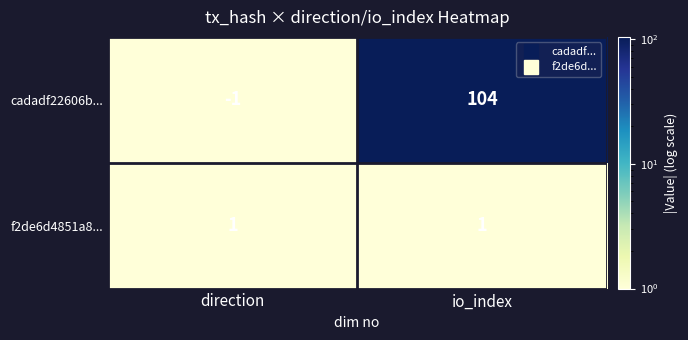

What is the greatest value displayed?

104